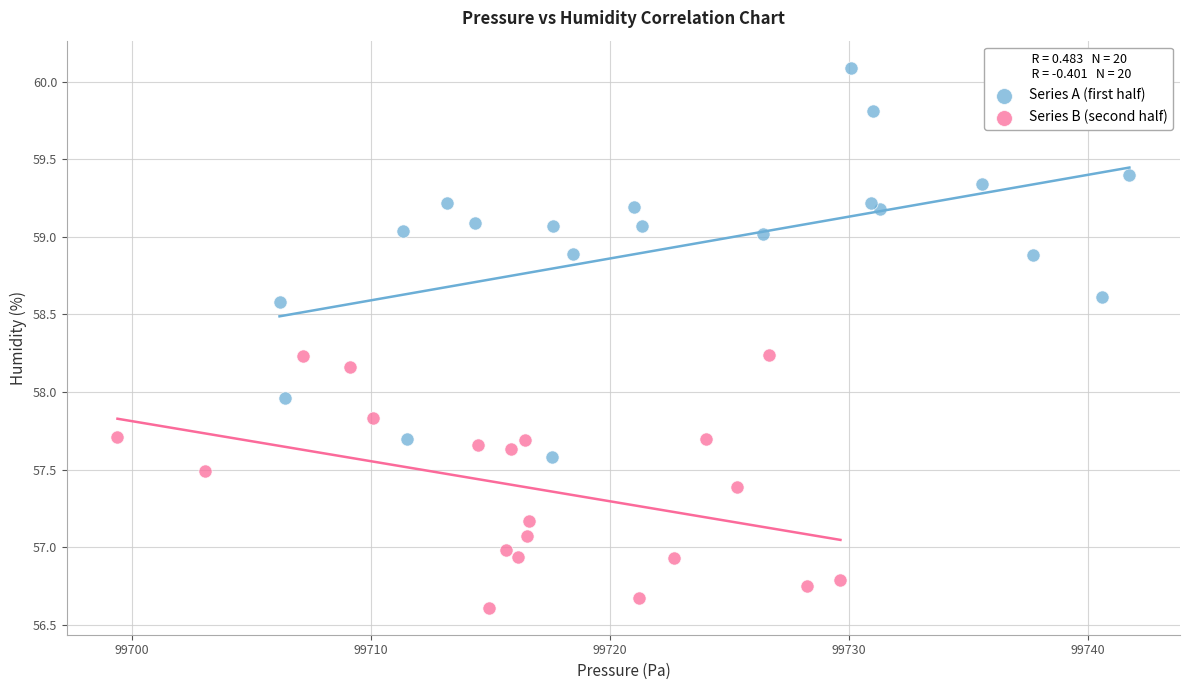

What are all the series names shown in the legend?

Series A (first half), Series B (second half)